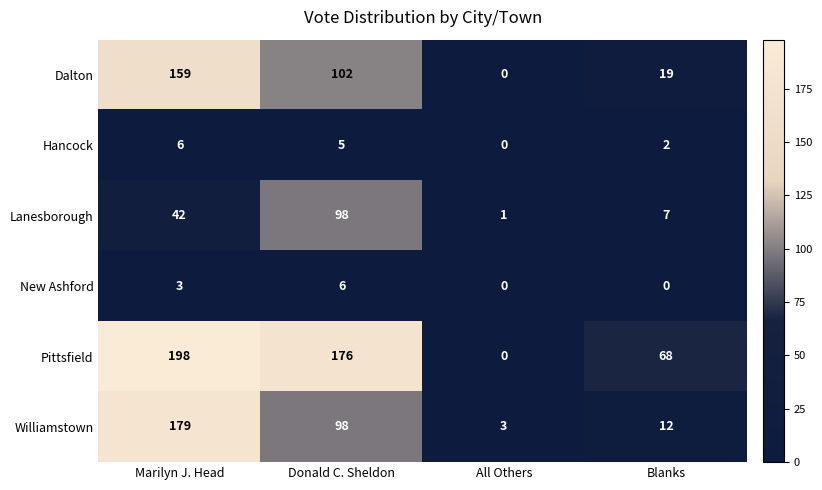

Between All Others and Blanks, which series saw the biggest shift?

Pittsfield